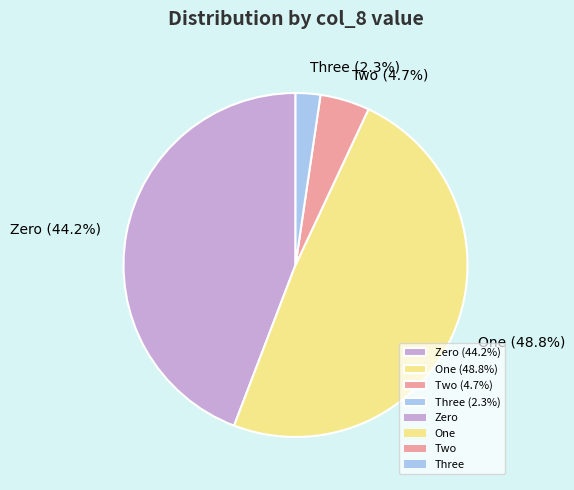

Which slice is the smallest?

Three (2.3%)